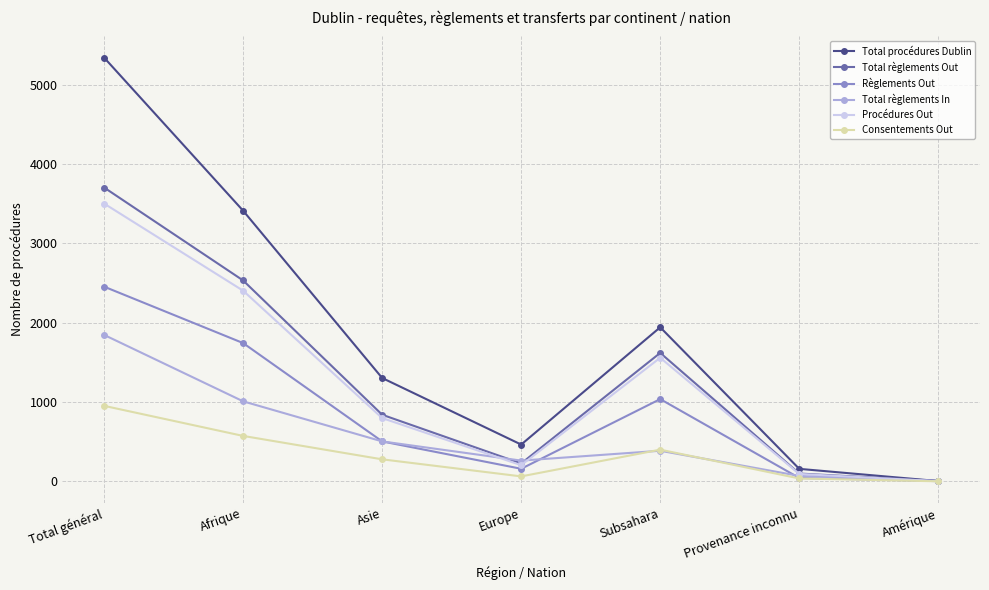

Which label corresponds to the largest value in the chart?

Total général